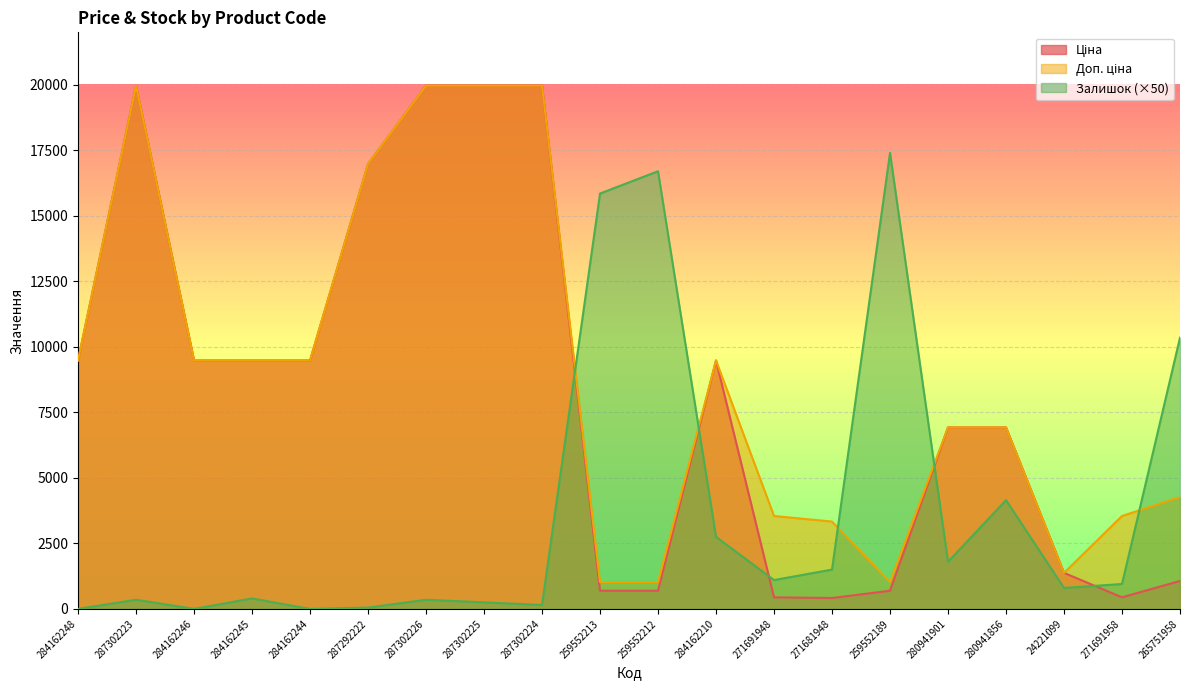

Between 284162248 and 265751958, which series saw the biggest shift?

Залишок (×50)